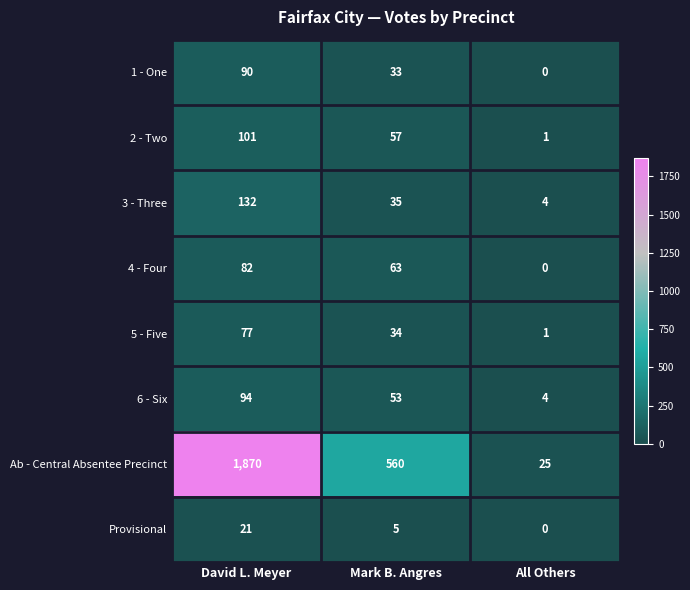

What is the average value of the 3 - Three series?

57